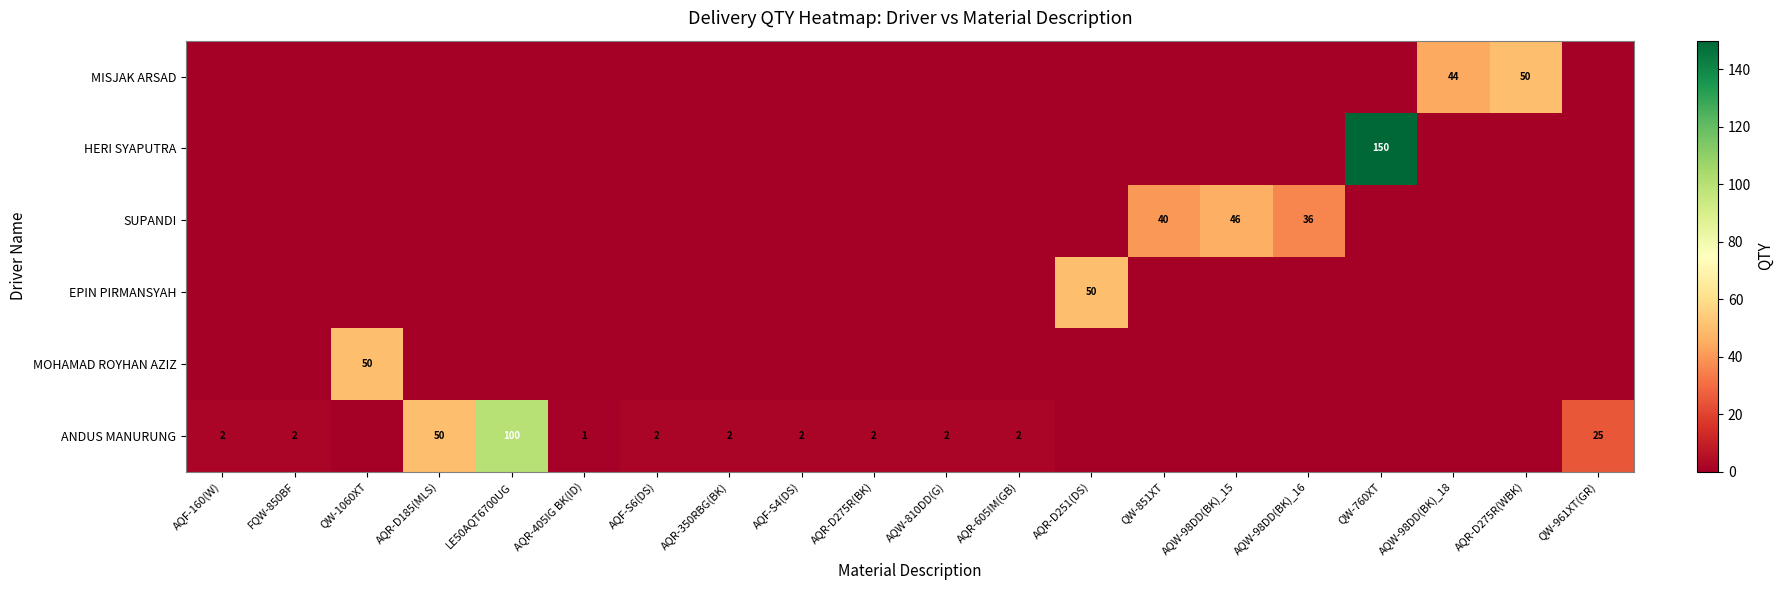

What is the maximum value shown in the chart?

150